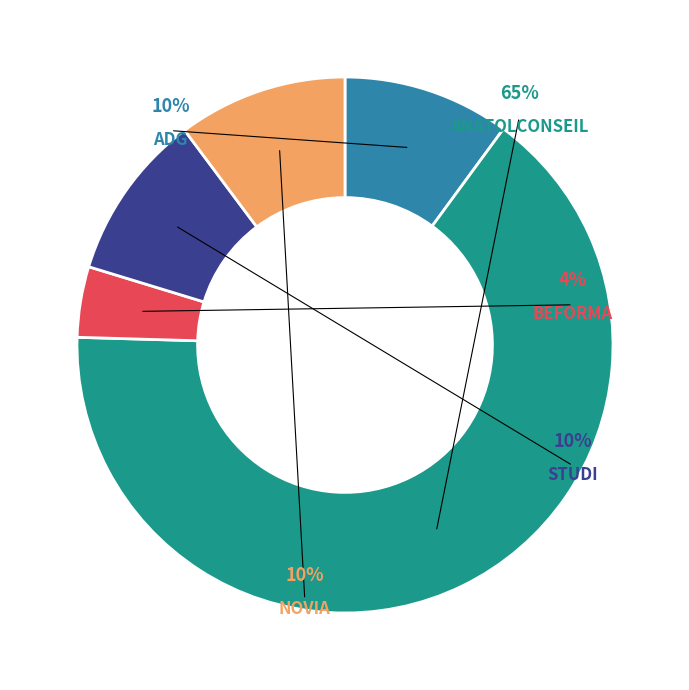

What percentage is the BEFORMA slice, to the nearest percent?

4%